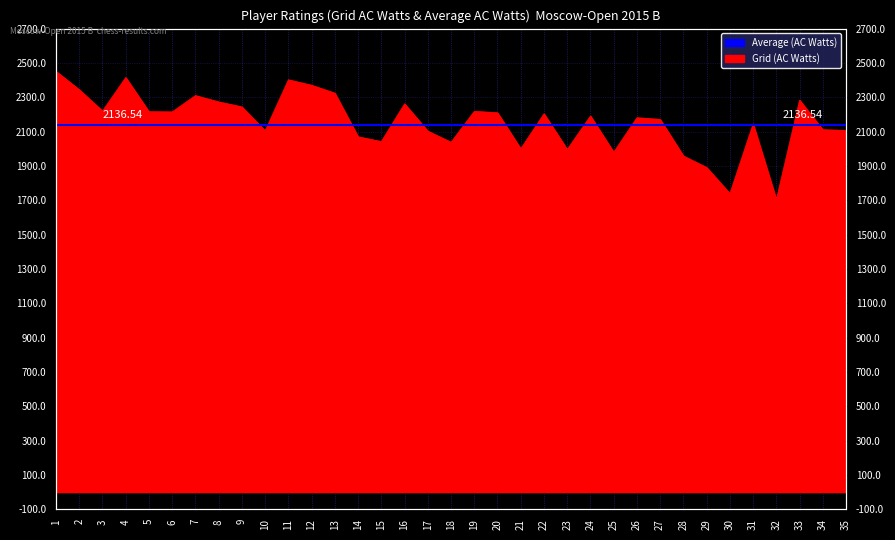

Reading left to right, what are all the values shown in this chart?

2451	2344	2220	2415	2216	2215	2310	2273	2244	2105	2402	2370	2324	2070	2042	2262	2103	2038	2218	2210	2000	2204	1996	2191	1980	2181	2171	1958	1891	1739	2145	1704	2283	2111	2107